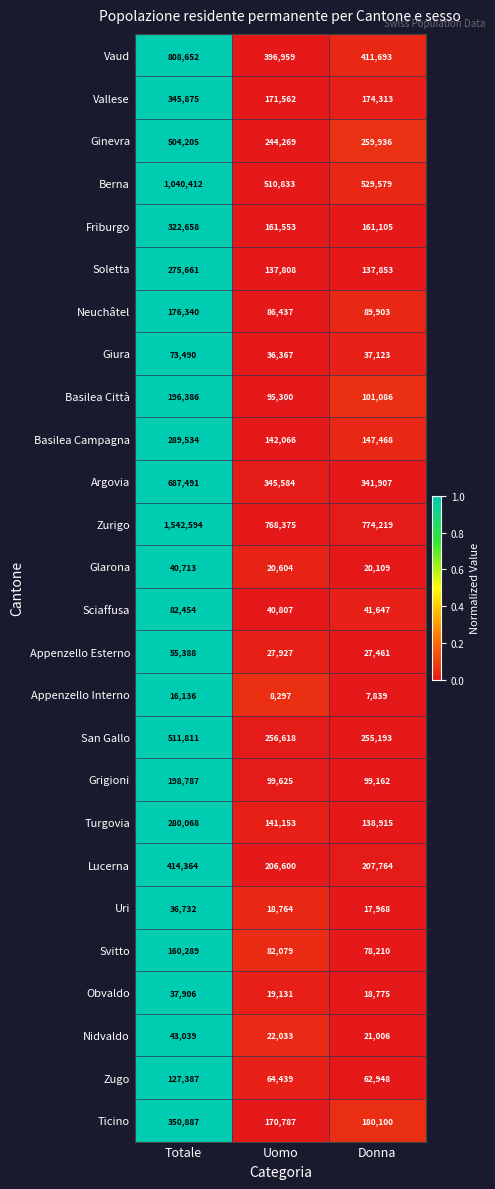

What is the minimum value for Nidvaldo?

21006